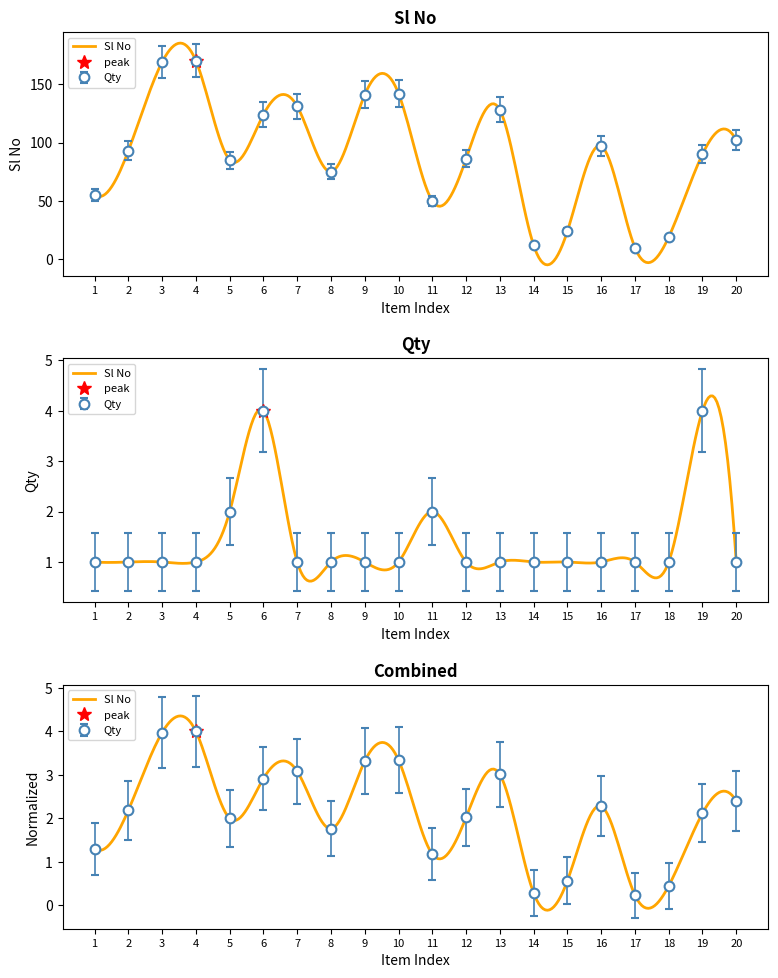

Which category has the highest value across all series?

4